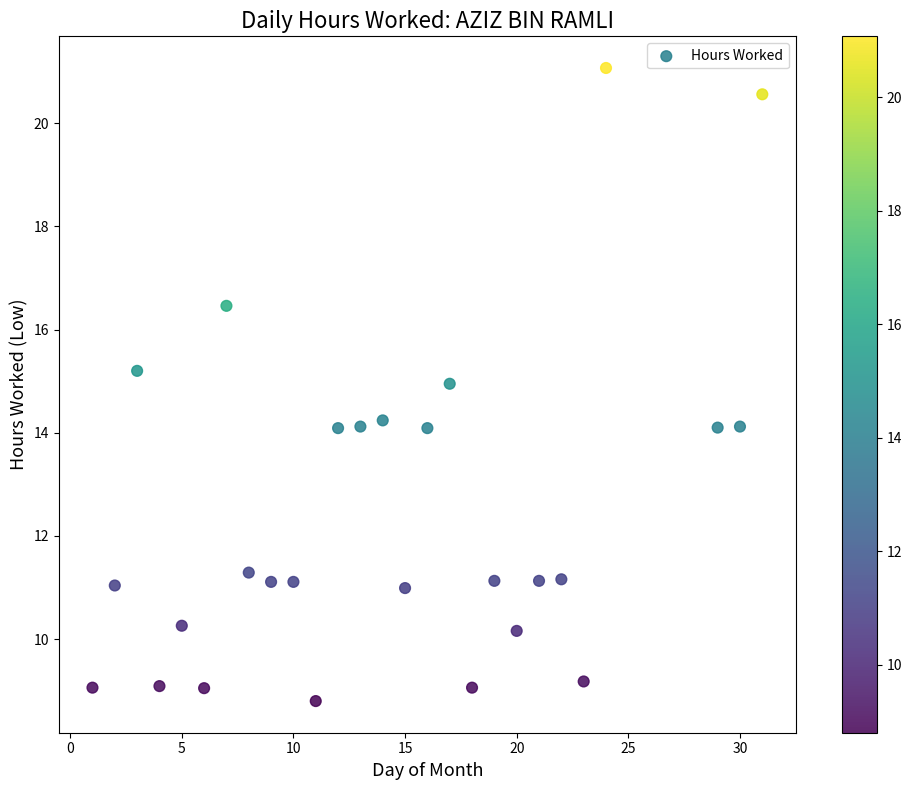

What is the range of X values (max minus min)?

30.0